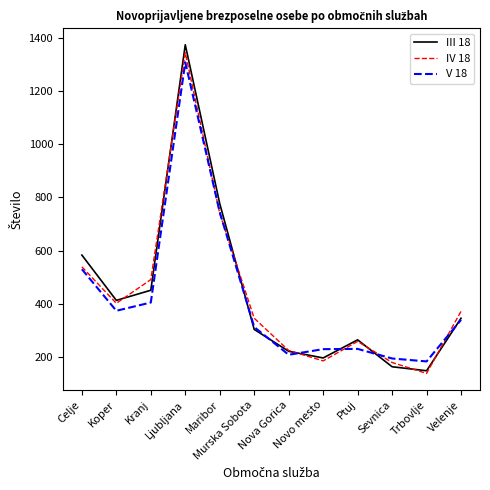

How many interior local valleys does the IV 18 series have?

3